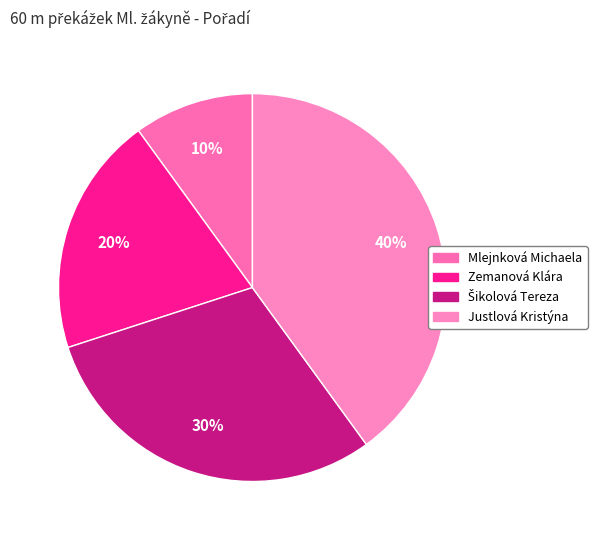

What is the ratio of the value at Zemanová Klára to the value at Mlejnková Michaela?

2.0